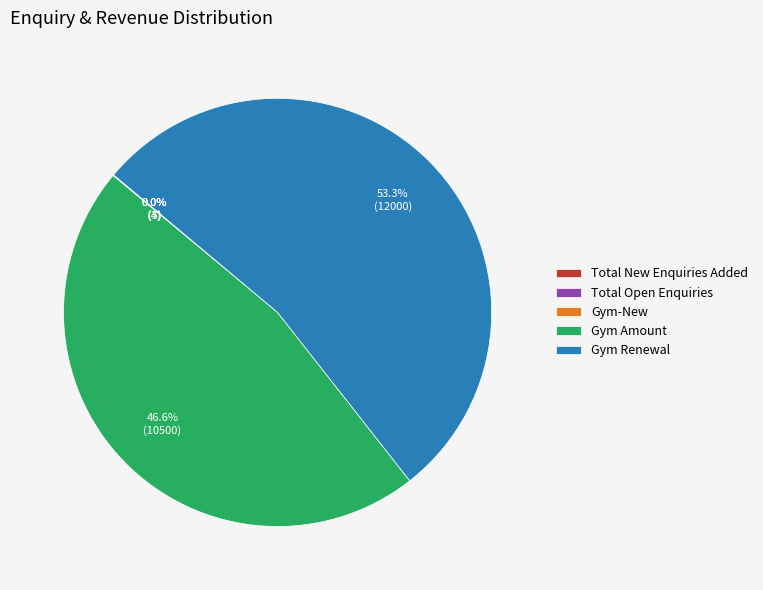

Which category has the biggest portion of the pie?

Gym Renewal